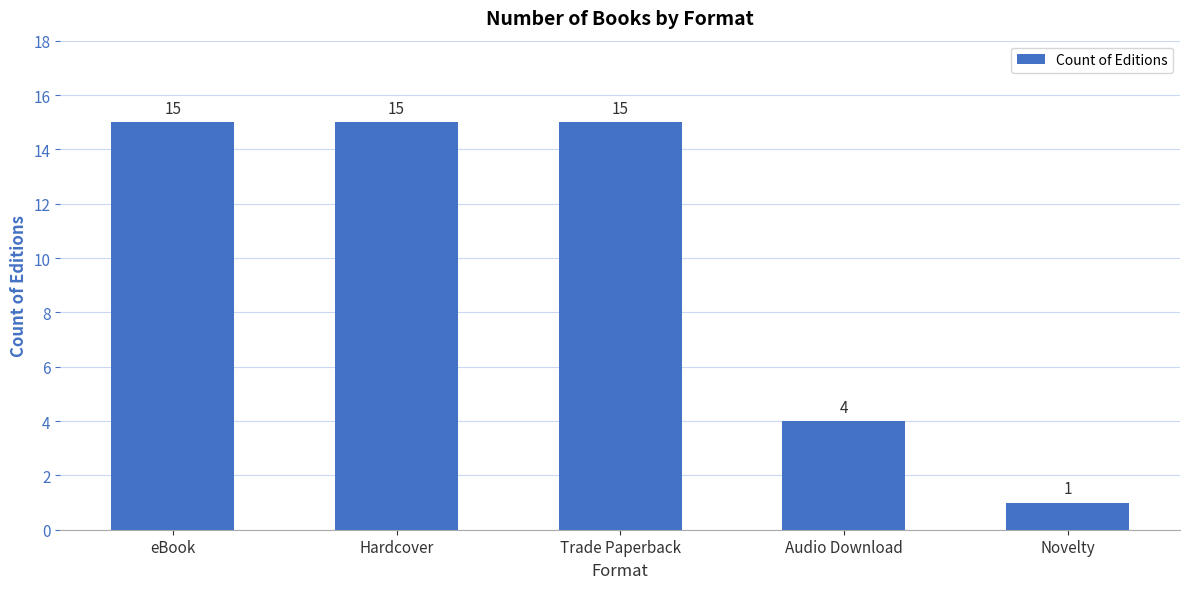

What is the sum of all values?

50